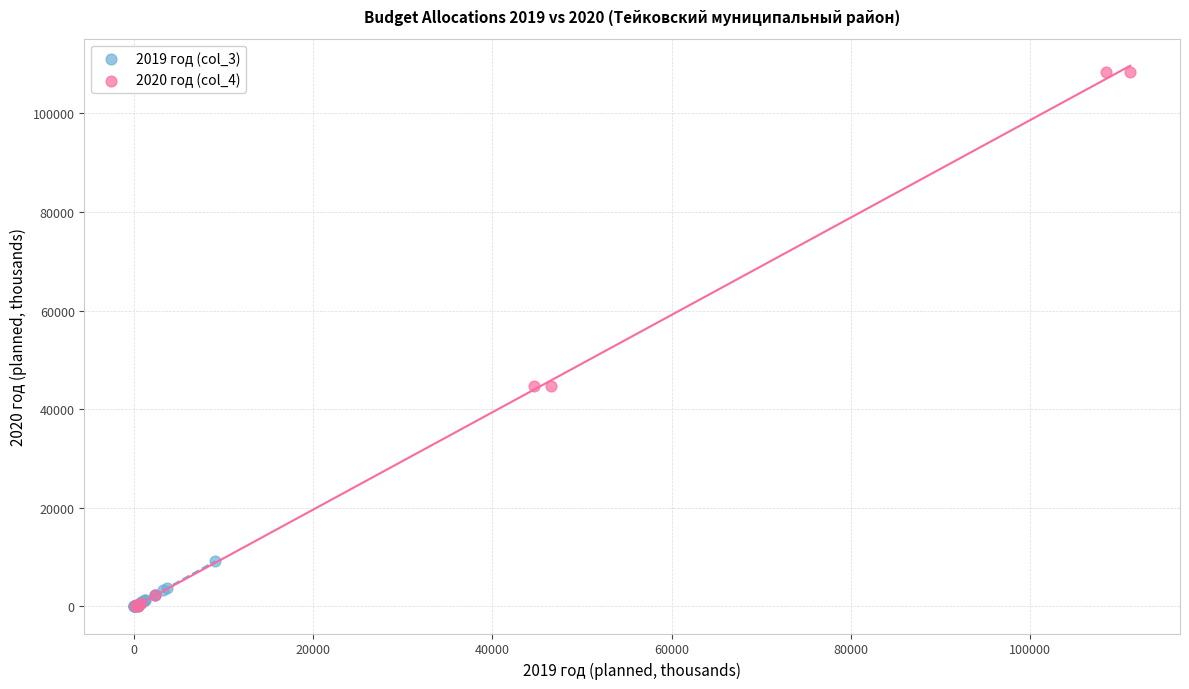

Which series has the largest Y range (max minus min)?

2020 год (col_4)